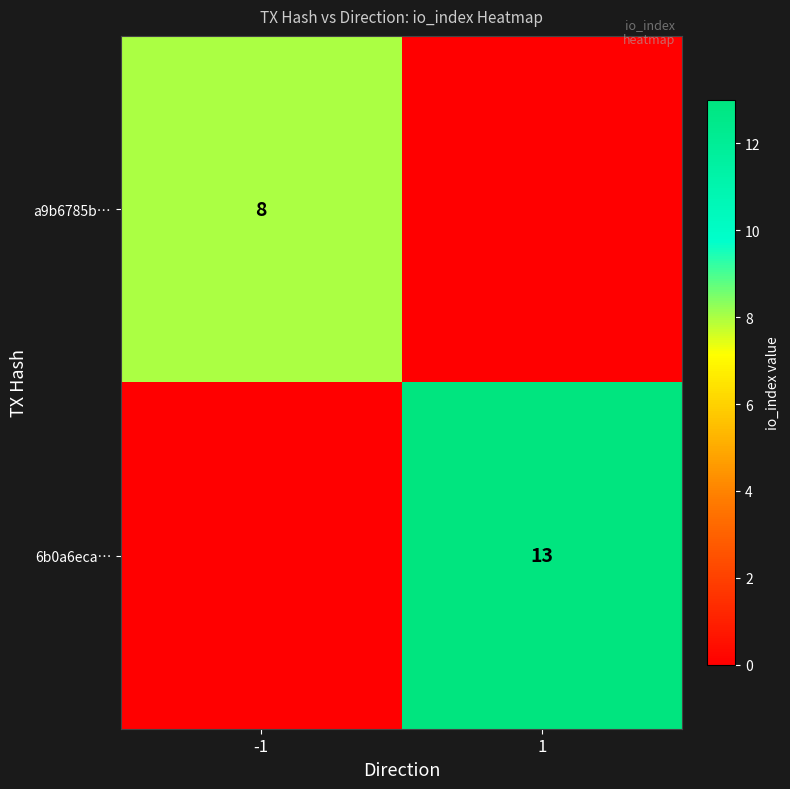

What is the maximum value shown in the chart?

13